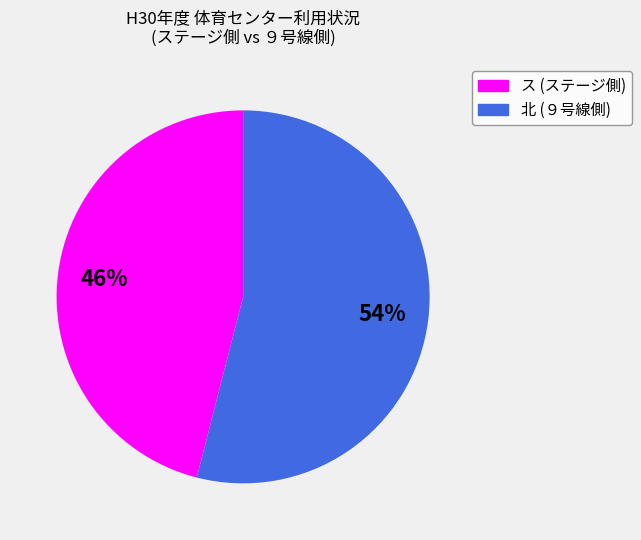

To the nearest percent, what is the average slice percentage?

50%